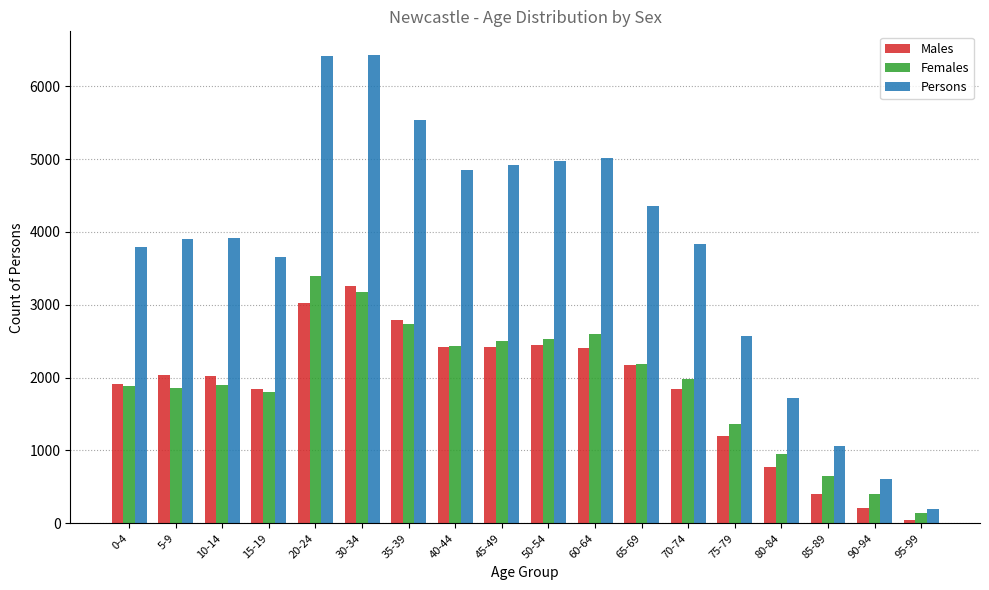

Is the value of Persons at 75-79 greater than the value of Females at 35-39?

No